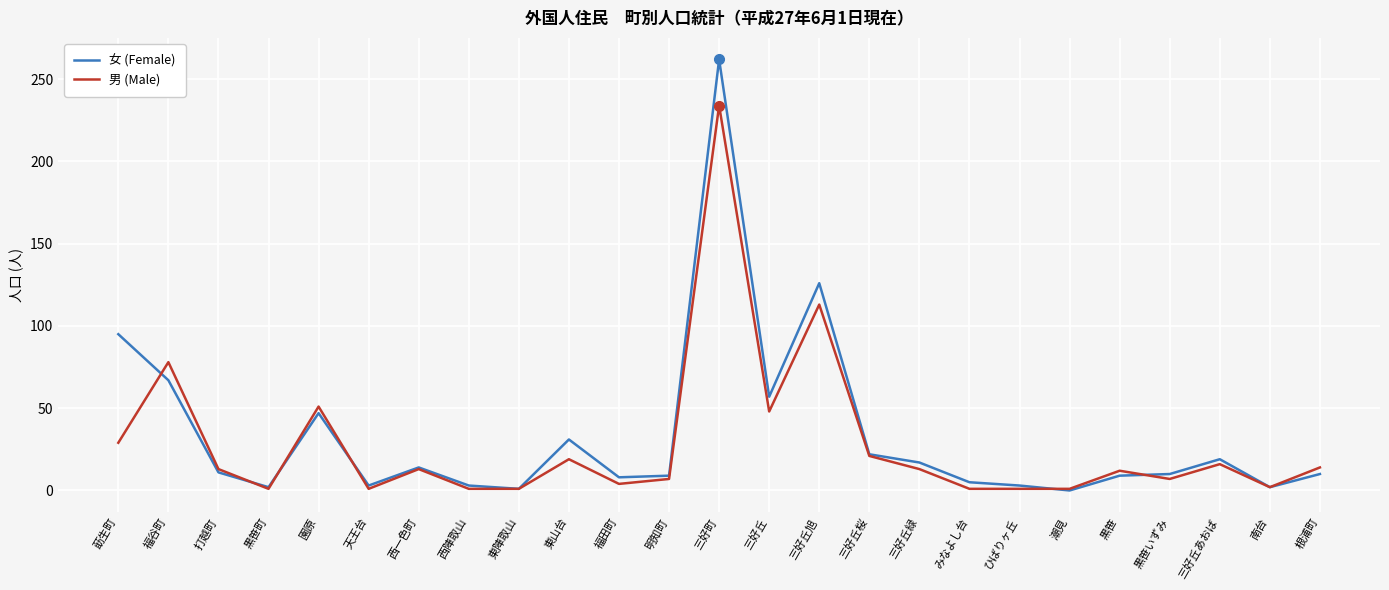

True or false: 男 (Male) has more than 1 points higher than both neighbors.

True